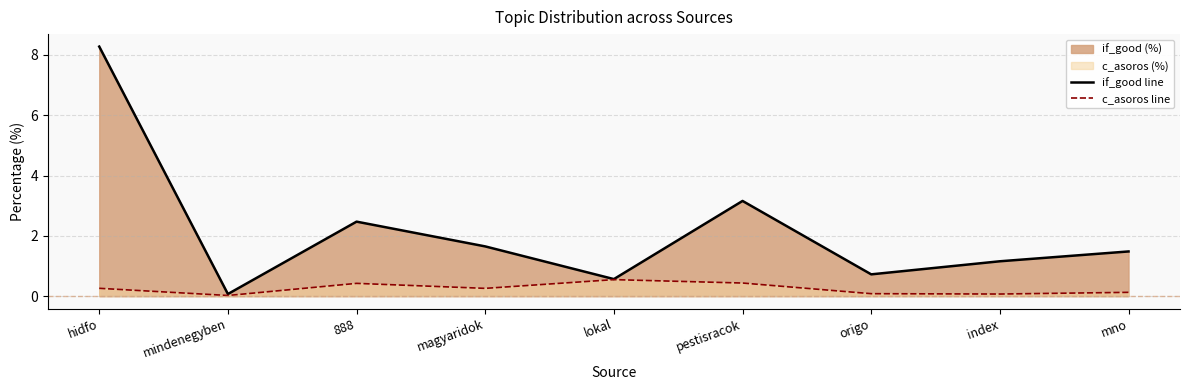

Reading right to left, extract all data points from this chart.

if_good line: 1.5	1.2	0.7	3.2	0.6	1.6	2.5	0.1	8.3
c_asoros line: 0.1	0.1	0.1	0.4	0.5	0.3	0.4	0.0	0.3